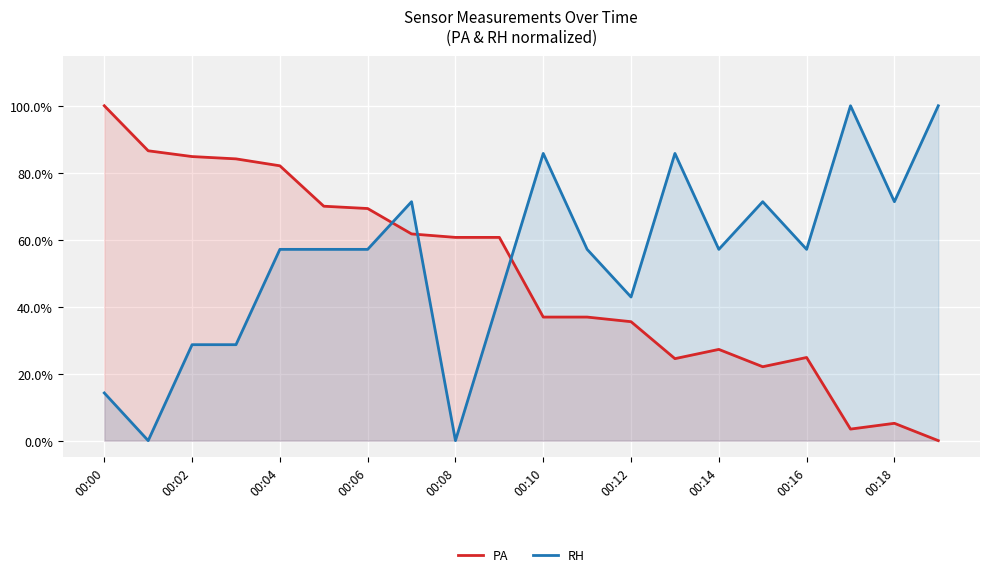

After their last crossing, which series has the higher values: RH or PA?

RH